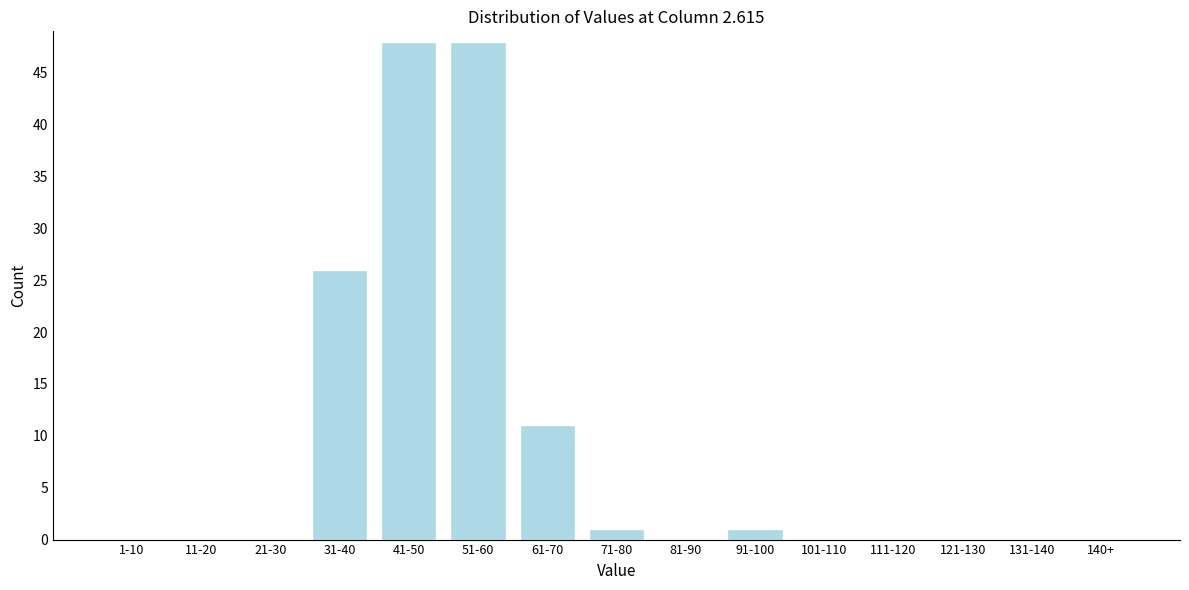

Reading right to left, what are all the values shown in this chart?

140+=0	131-140=0	121-130=0	111-120=0	101-110=0	91-100=1	81-90=0	71-80=1	61-70=11	51-60=48	41-50=48	31-40=26	21-30=0	11-20=0	1-10=0